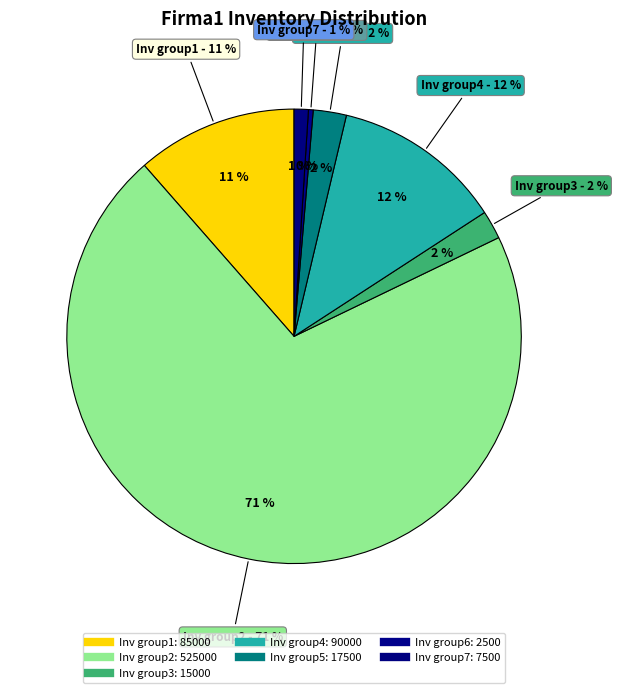

To the nearest percent, what percentage of the pie is Inv group5?

2%